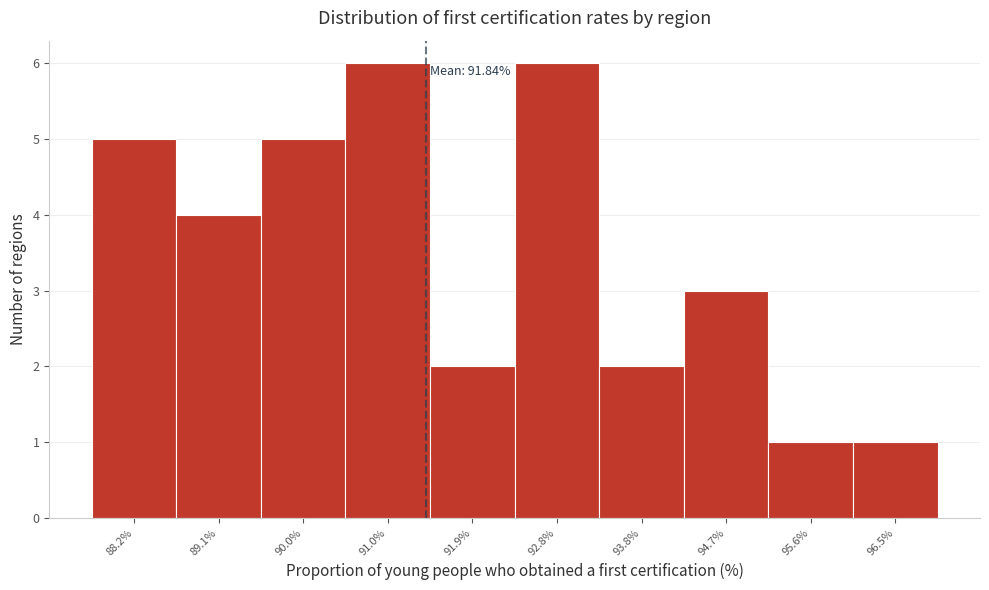

Reading left to right, list all the values displayed in this chart.

5	4	5	6	2	6	2	3	1	1